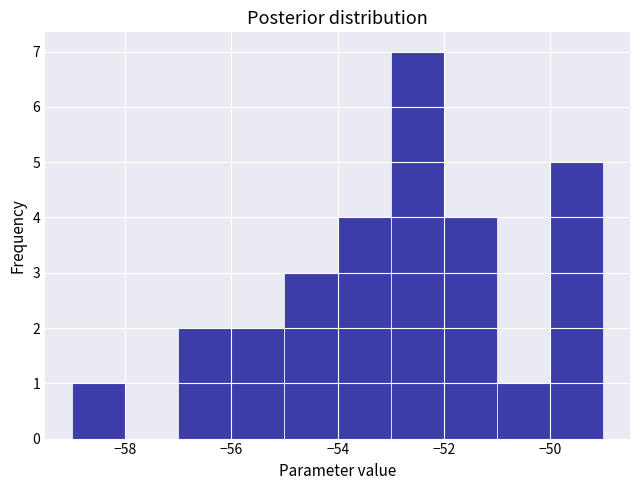

Reading left to right, list every bar in this chart as the range it spans on the x-axis followed by its height. The values are not printed on the chart, so give them approximately, as read against the axis.

-59 to -58: 1
-58 to -57: 0
-57 to -56: 2
-56 to -55: 2
-55 to -54: 3
-54 to -53: 4
-53 to -52: 7
-52 to -51: 4
-51 to -50: 1
-50 to -49: 5